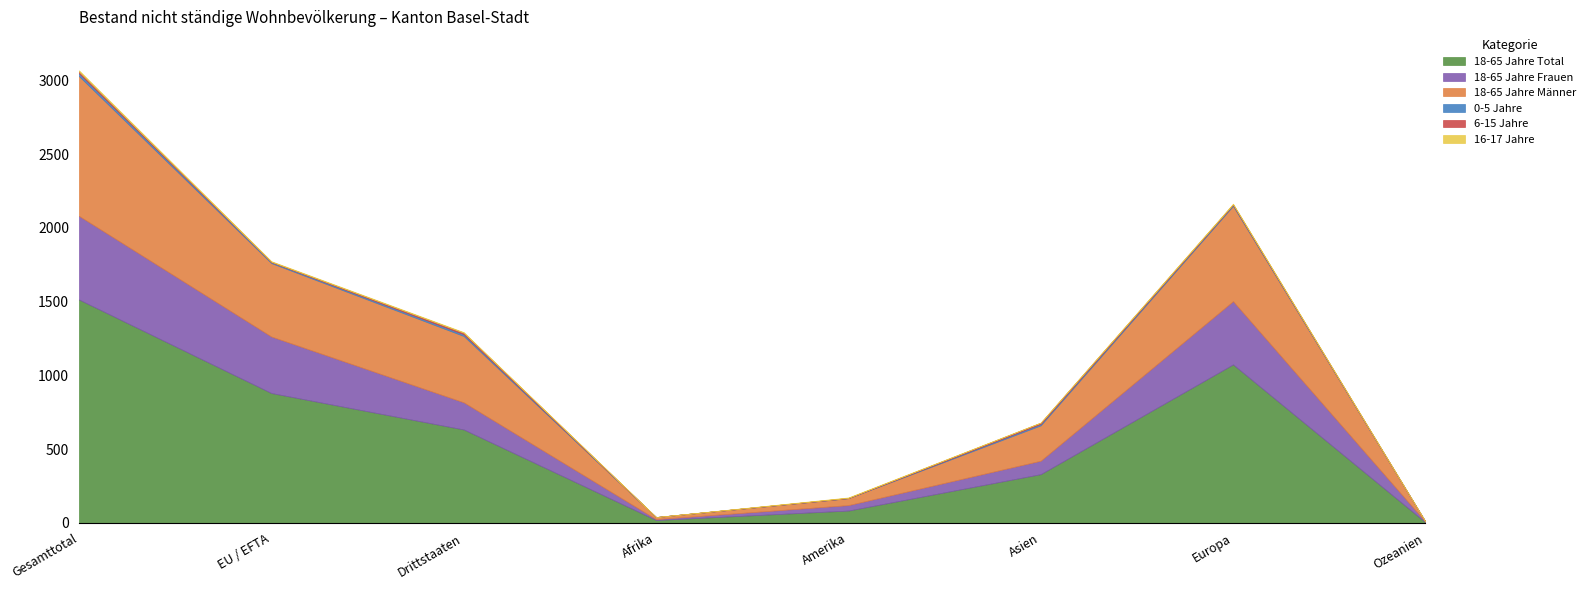

True or false: 18-65 Jahre Total and 18-65 Jahre Männer cross at least once.

False